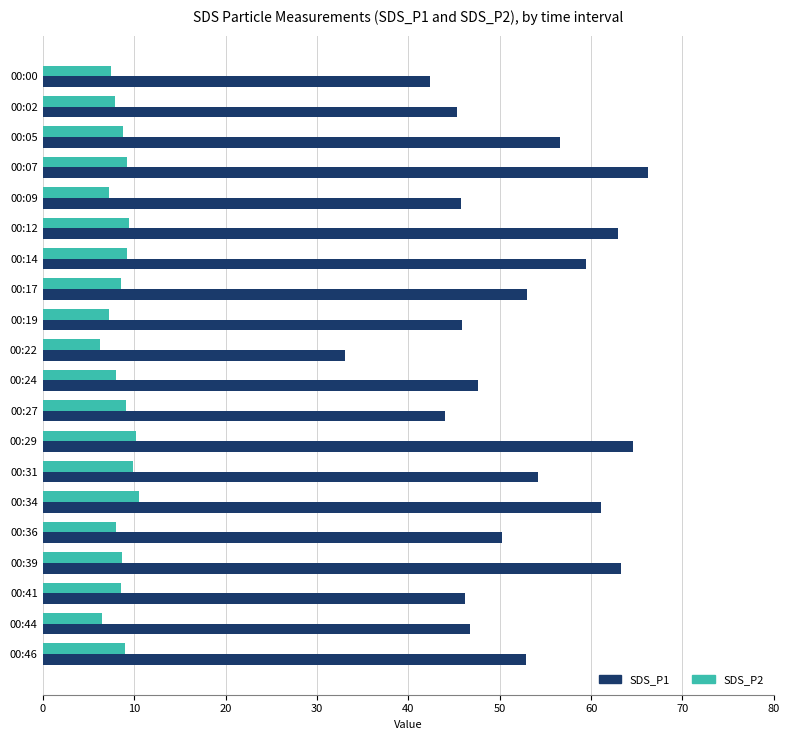

The SDS_P2 series shows 9.2 at 00:14. True or false?

True